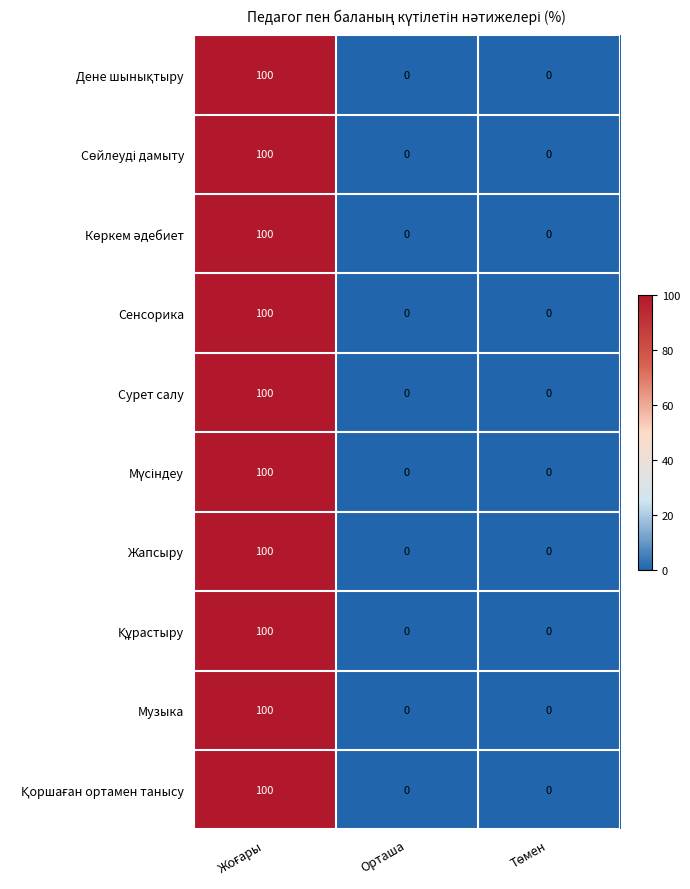

What is the sum of all Жапсыру values?

100